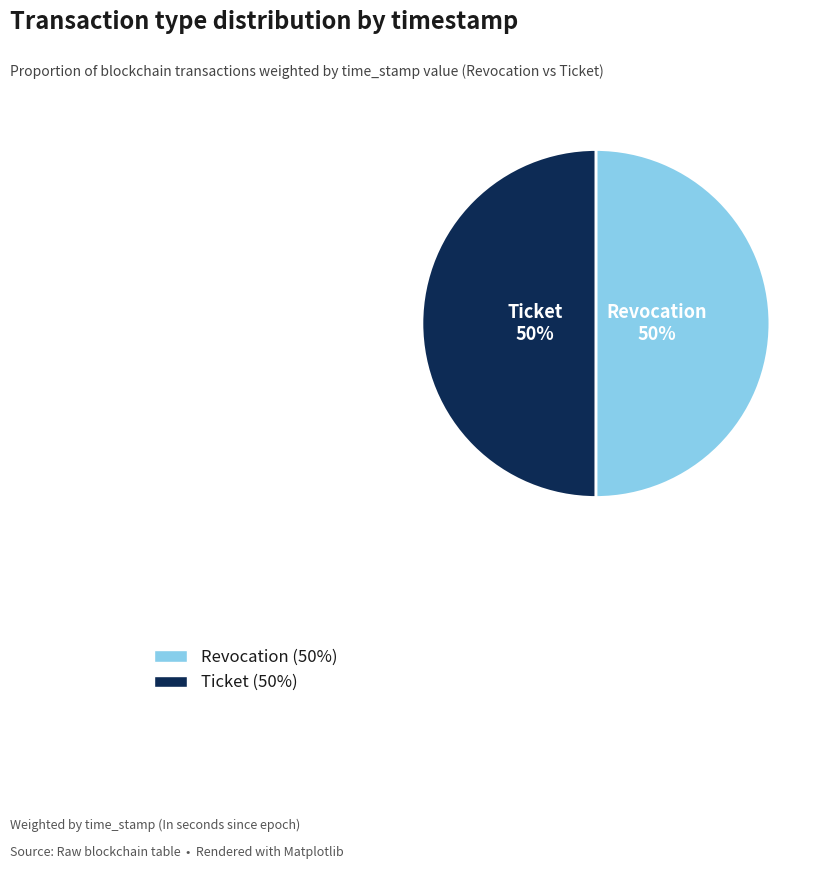

To the nearest percent, what portion does Ticket represent?

50%